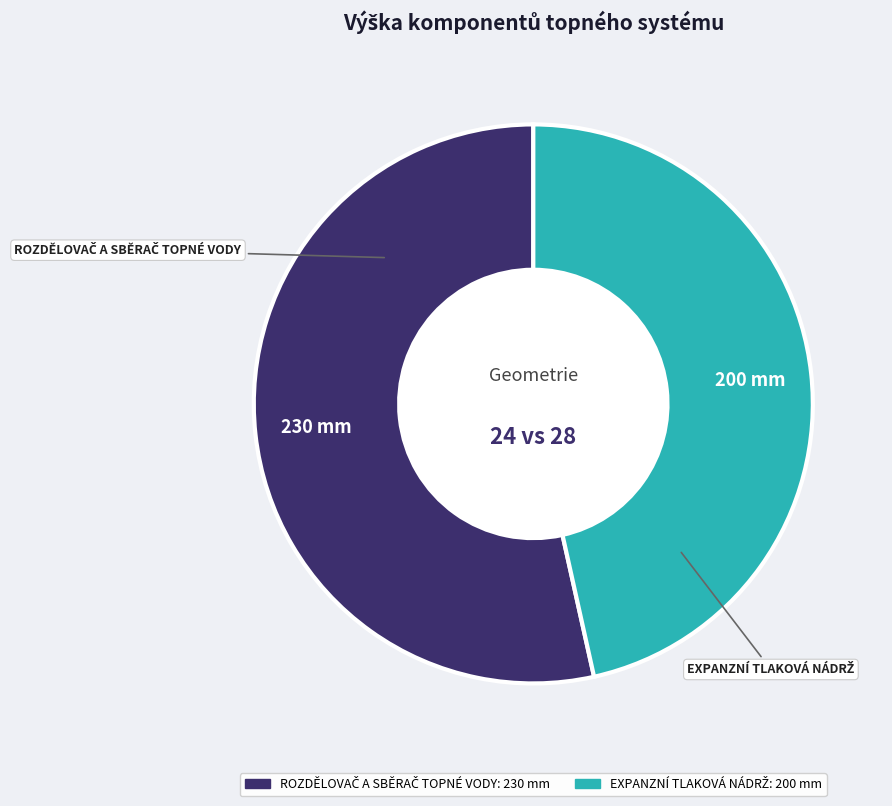

Does any single category account for the majority?

Yes